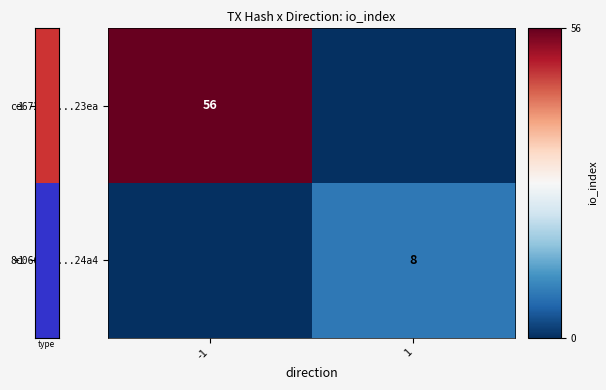

Which category has the lowest value in the row_1 series?

-1